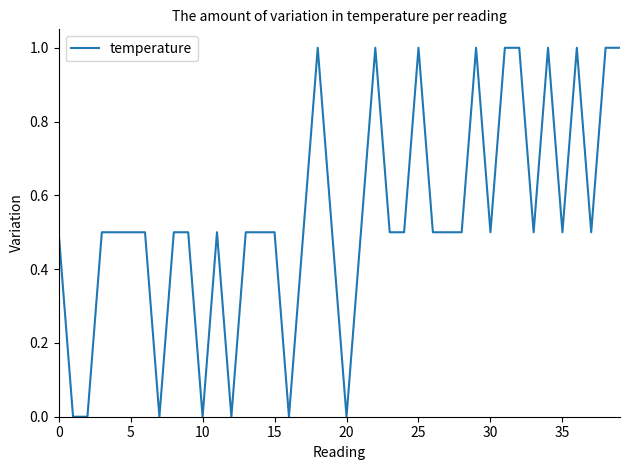

What is the greatest value displayed?

1.0